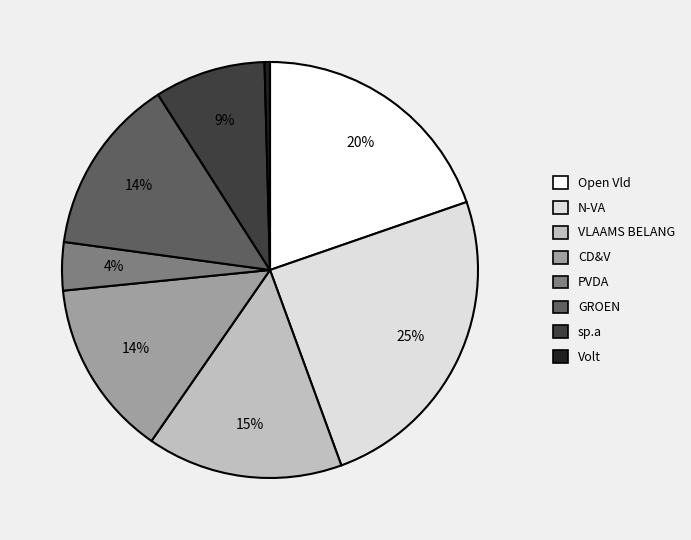

Which has a higher value, Open Vld or sp.a?

Open Vld